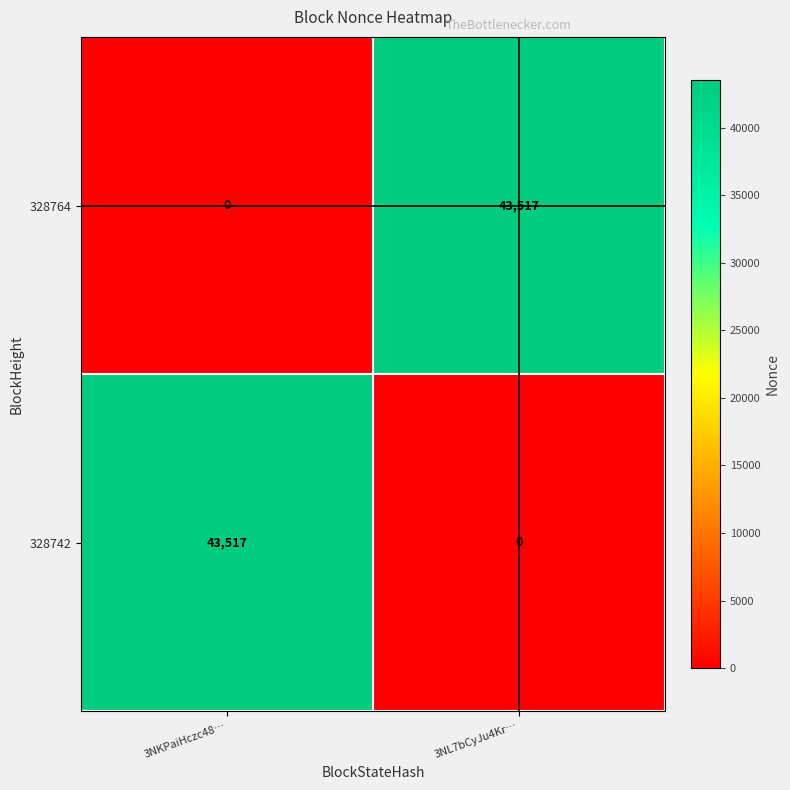

What is the total value across all series at 3NKPaiHczc48…?

43517